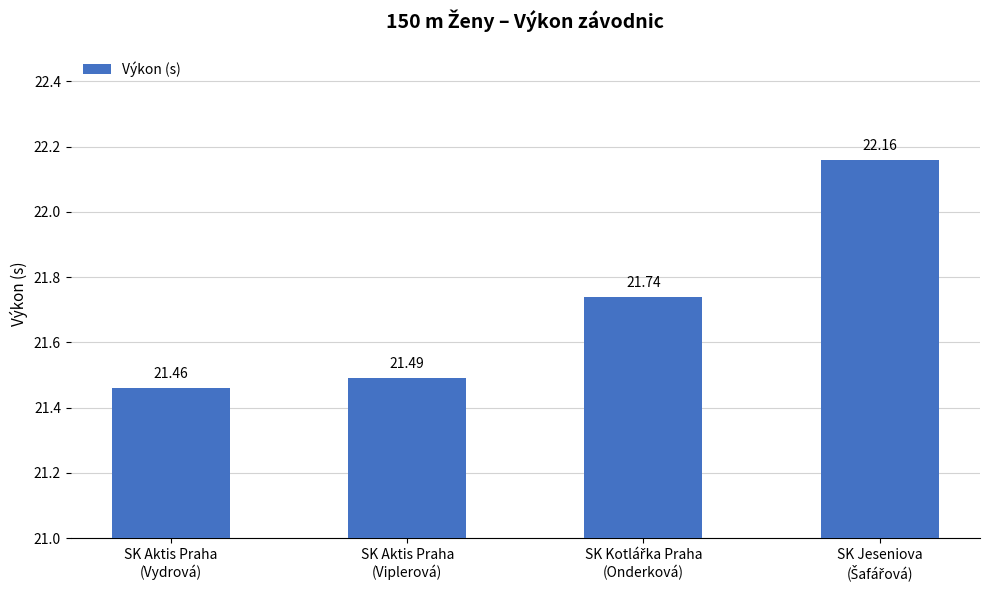

What is the difference between the maximum and minimum values?

0.7